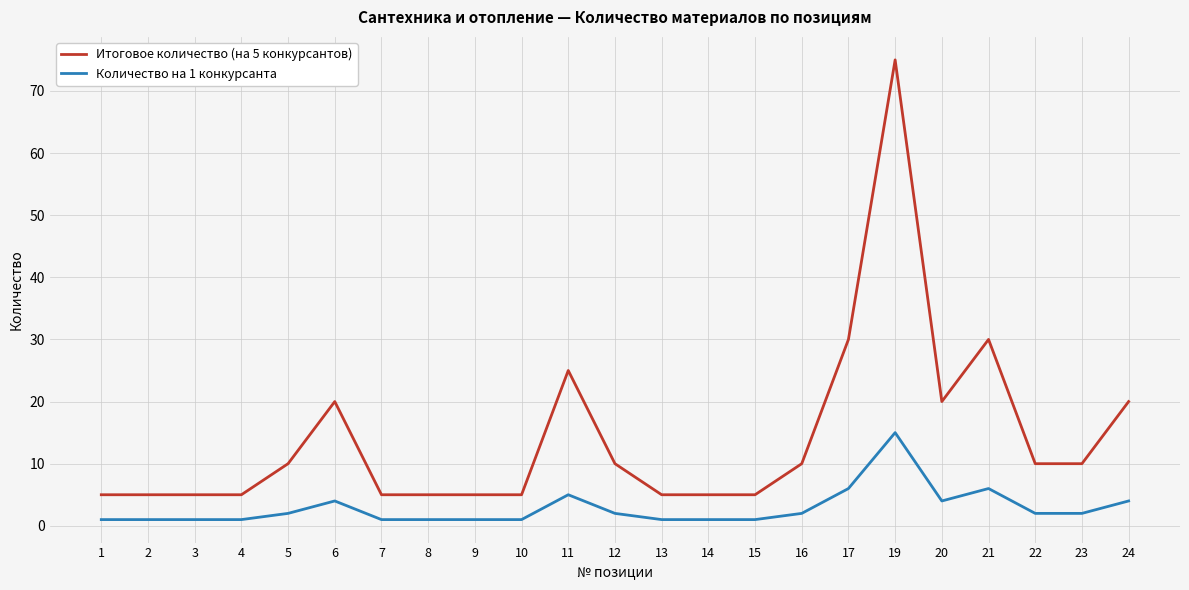

The Количество на 1 конкурсанта series shows 8 at 19. True or false?

False